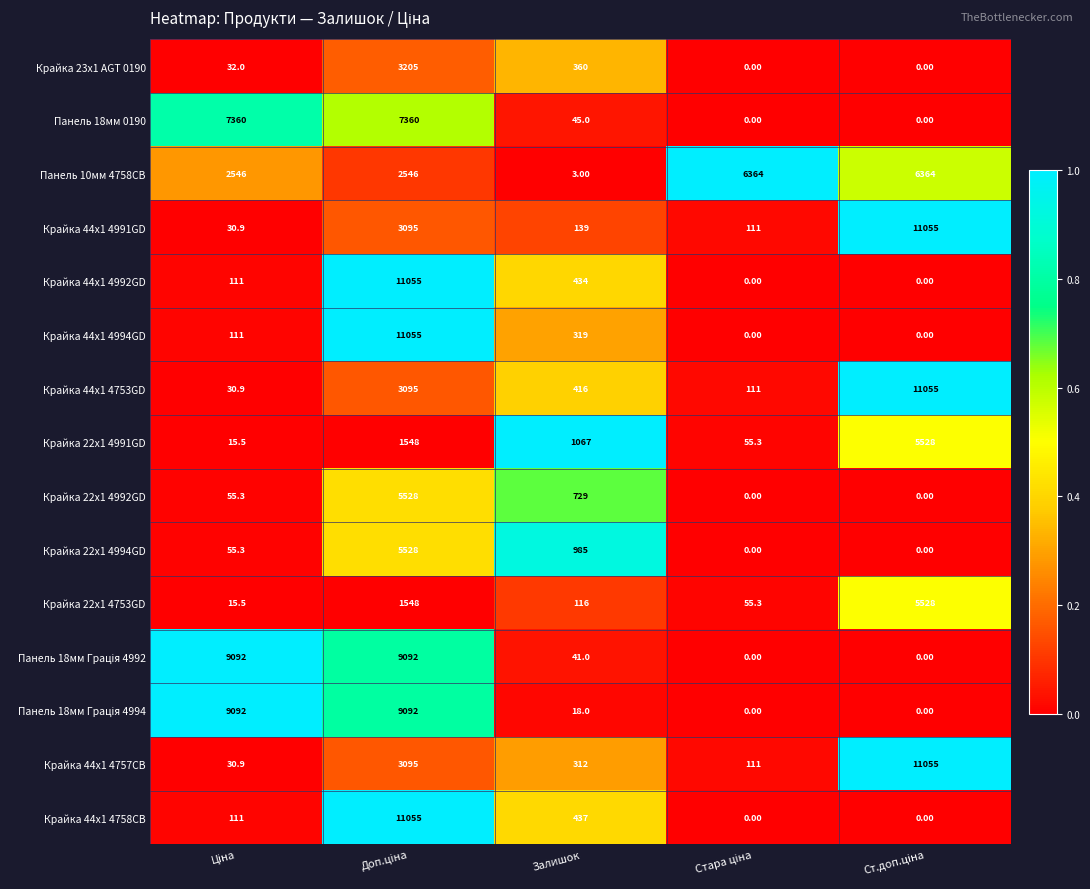

Count the number of categories in the chart.

5